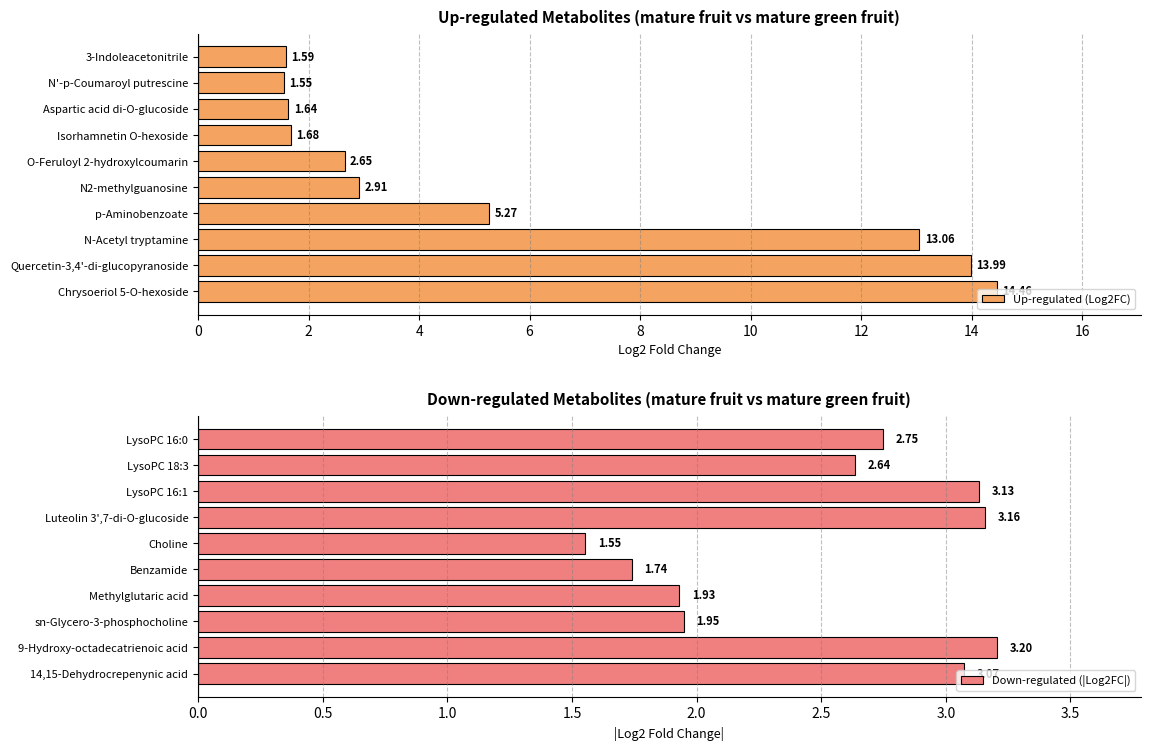

What is the average value of the Up-regulated (Log2FC) series?

5.9